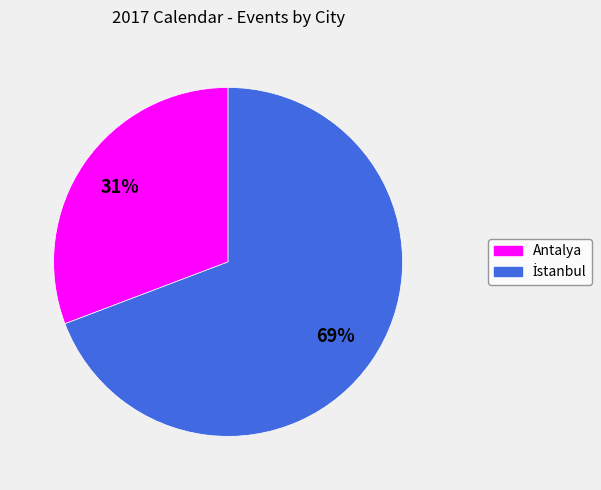

Does any single category account for the majority?

Yes